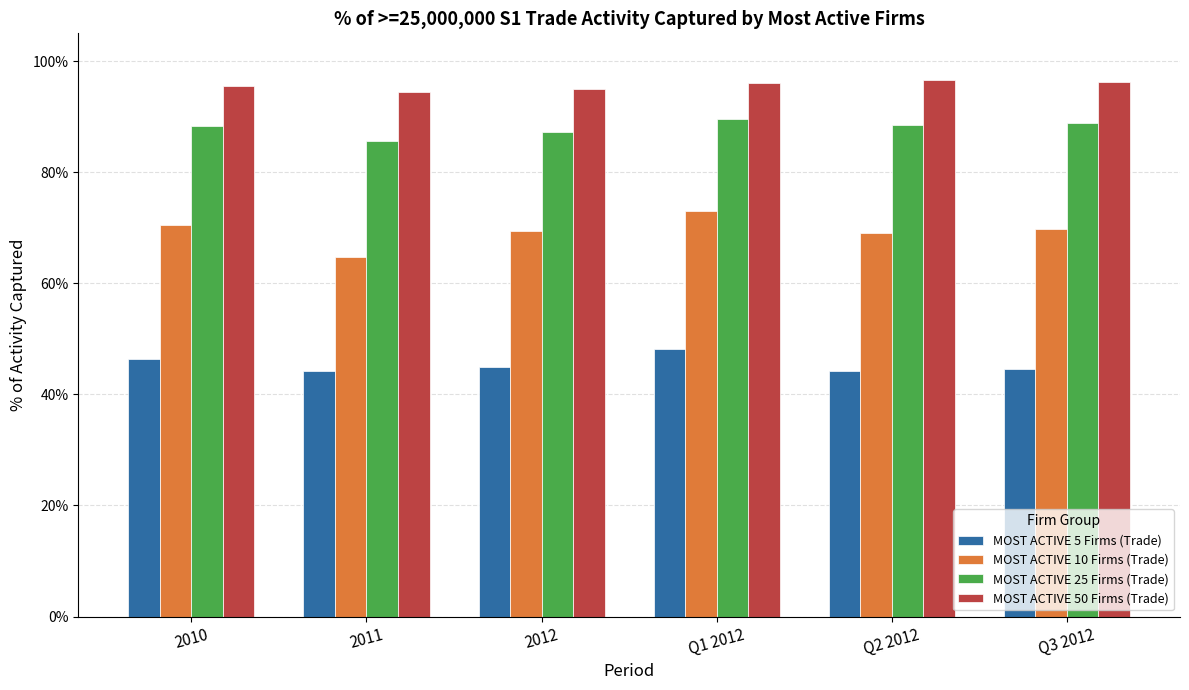

What is the lowest value of the MOST ACTIVE 10 Firms (Trade) series?

0.6